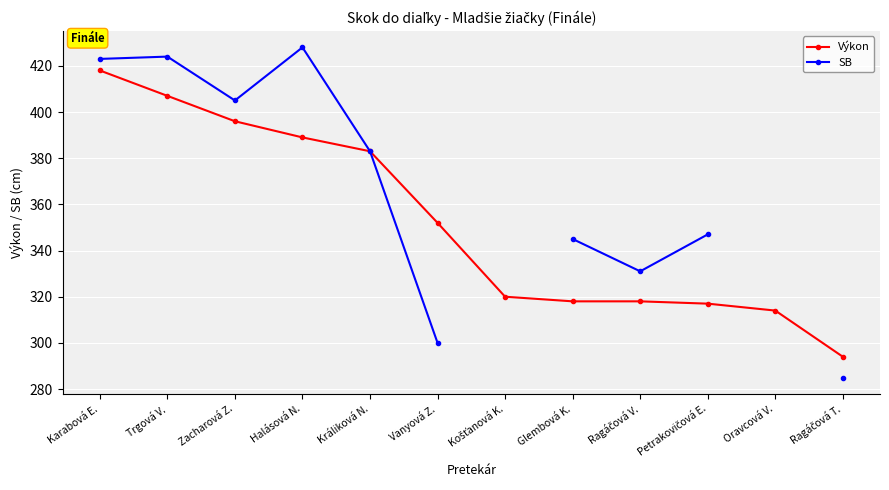

What is the difference between the Výkon values at Košťanová K. and Králiková N.?

63.0